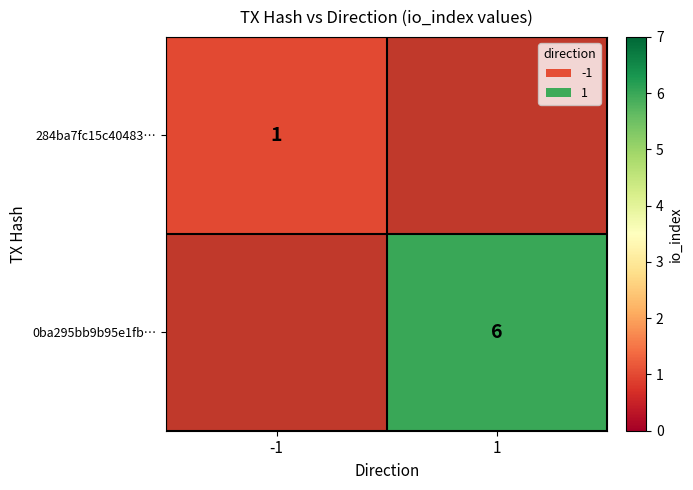

What is the greatest value displayed?

6.0